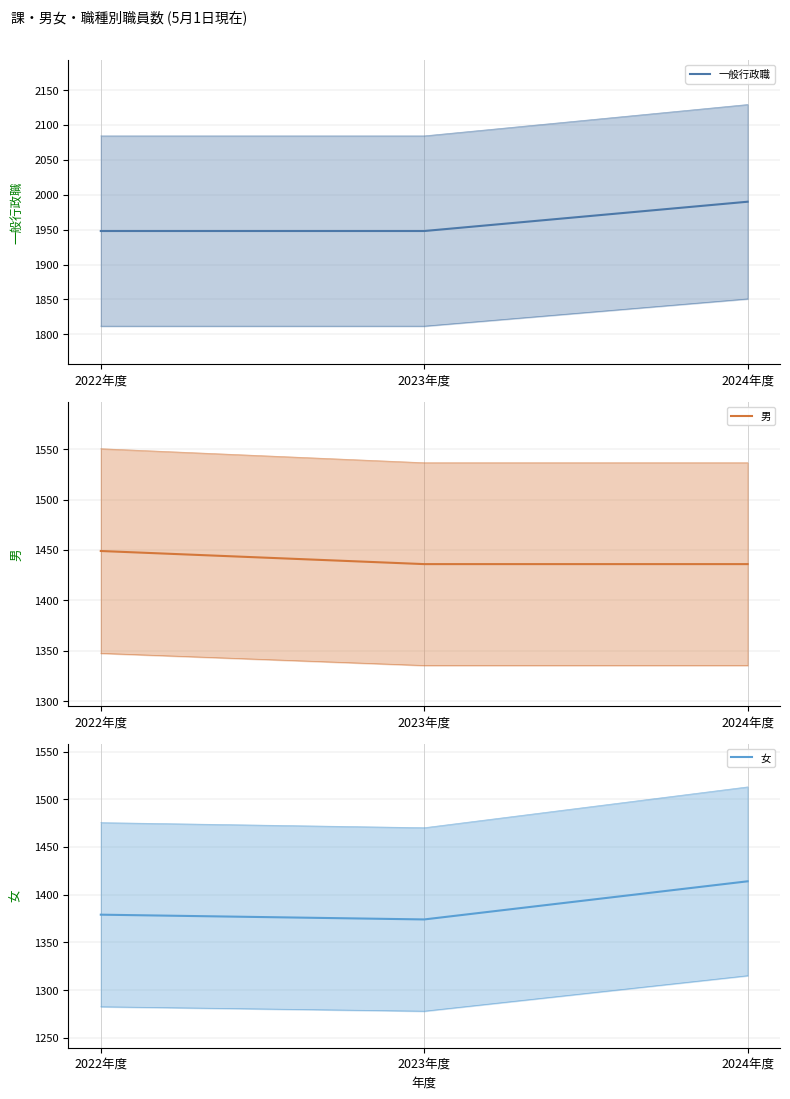

Reading right to left, transcribe all the data shown in this chart.

一般行政職: 2024年度=1990	2023年度=1948	2022年度=1948
男: 2024年度=1436	2023年度=1436	2022年度=1449
女: 2024年度=1414	2023年度=1374	2022年度=1379